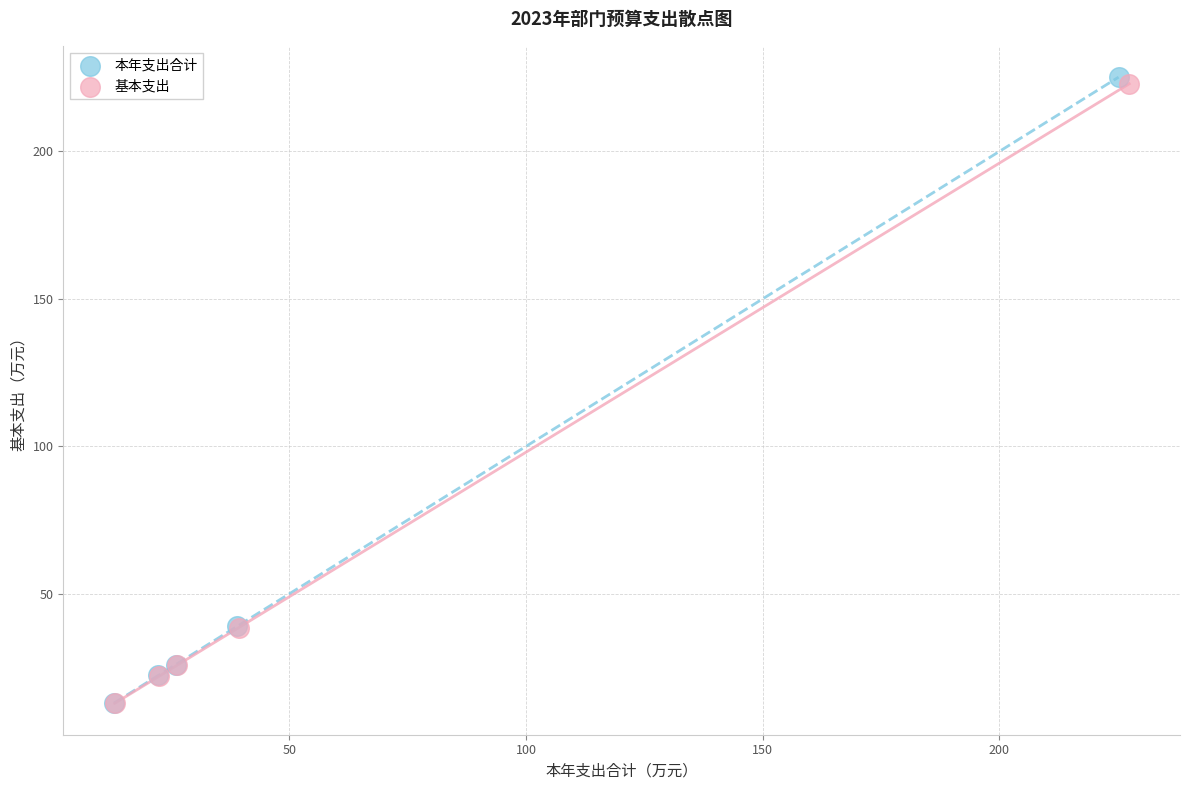

Which series has the widest spread of Y values?

本年支出合计